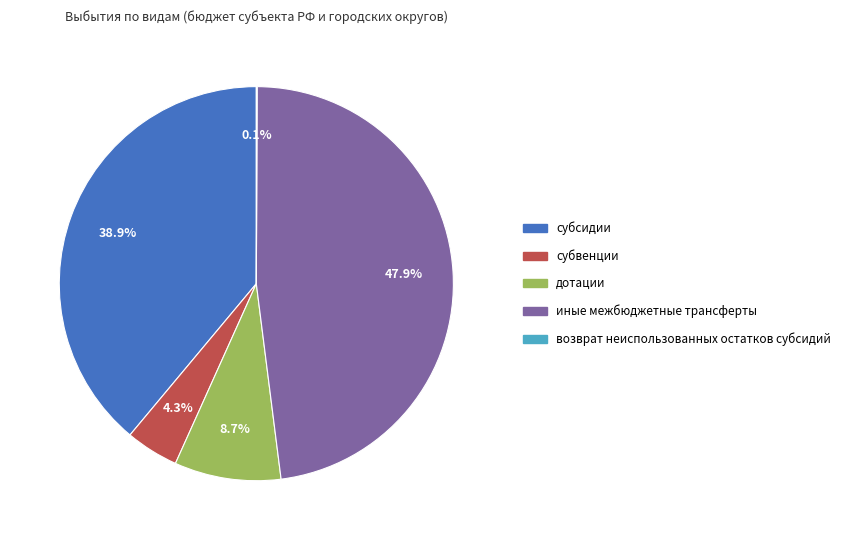

Combined, do субсидии and иные межбюджетные трансферты account for over 50%?

Yes